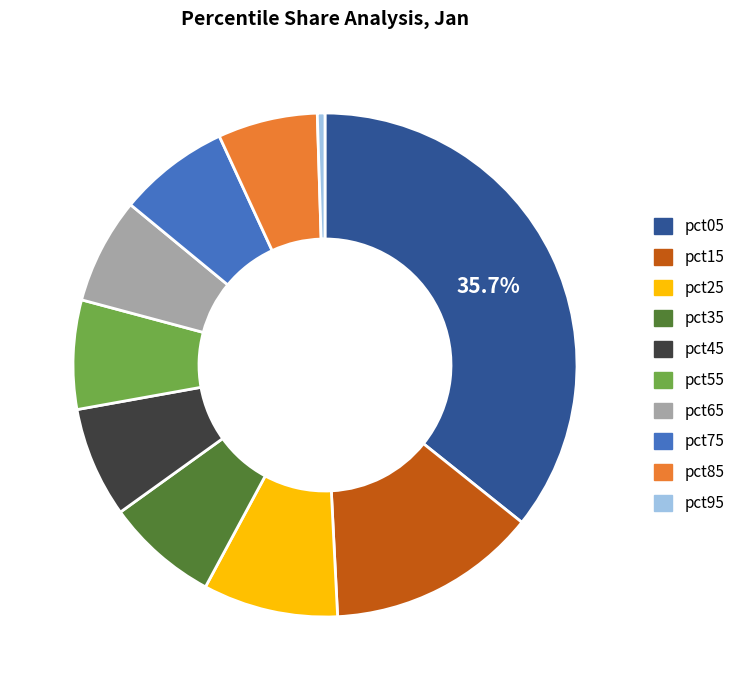

How many slices are in this pie chart?

10